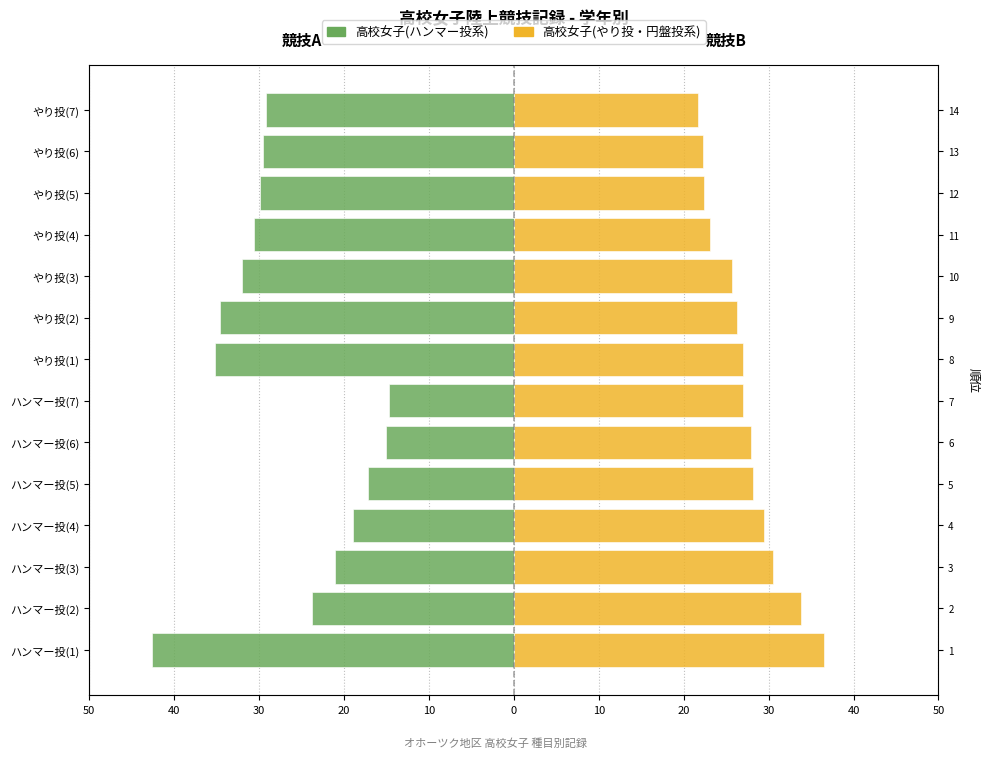

Which has a higher value, やり投(1) or ハンマー投(3)?

ハンマー投(3)